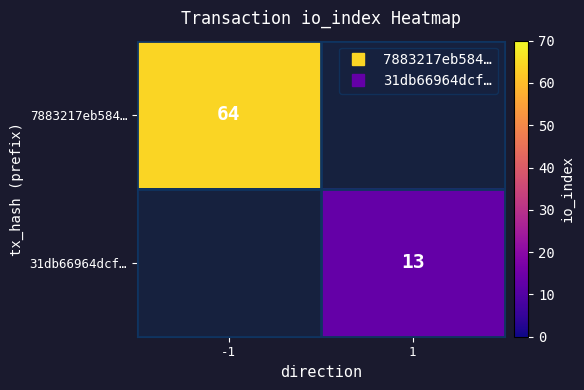

What is the smallest value displayed?

13.0